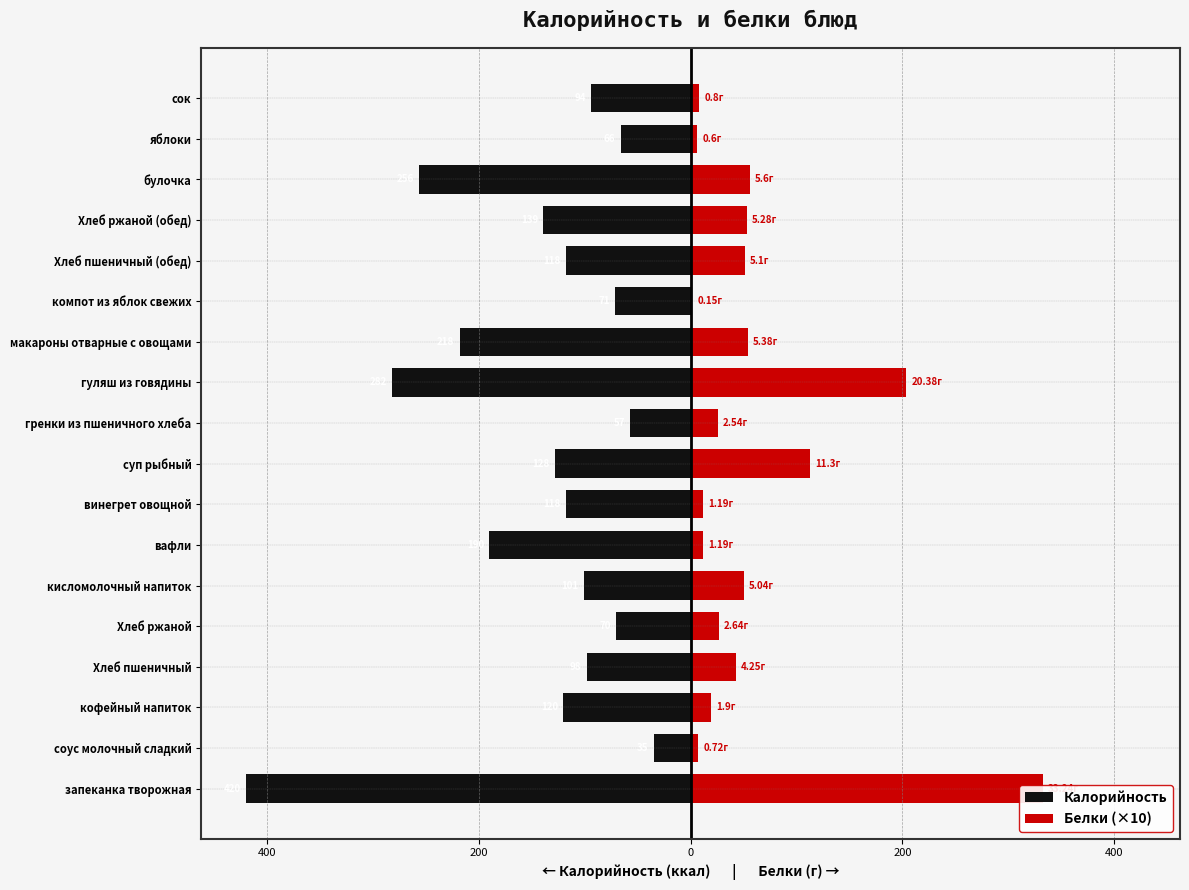

What is the lowest value of the Белки (×10) series?

1.5